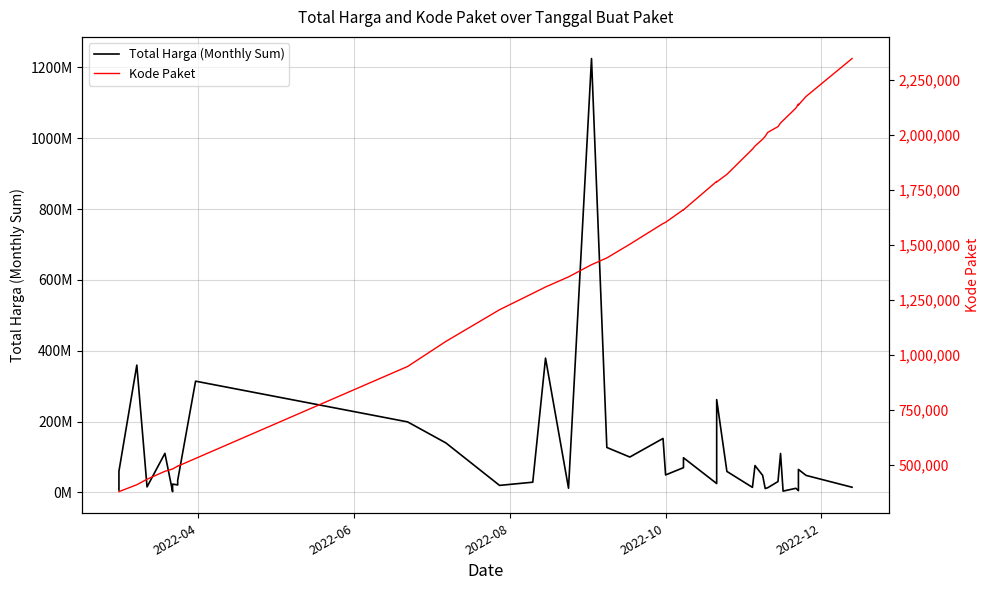

How many lines are shown in the chart?

2